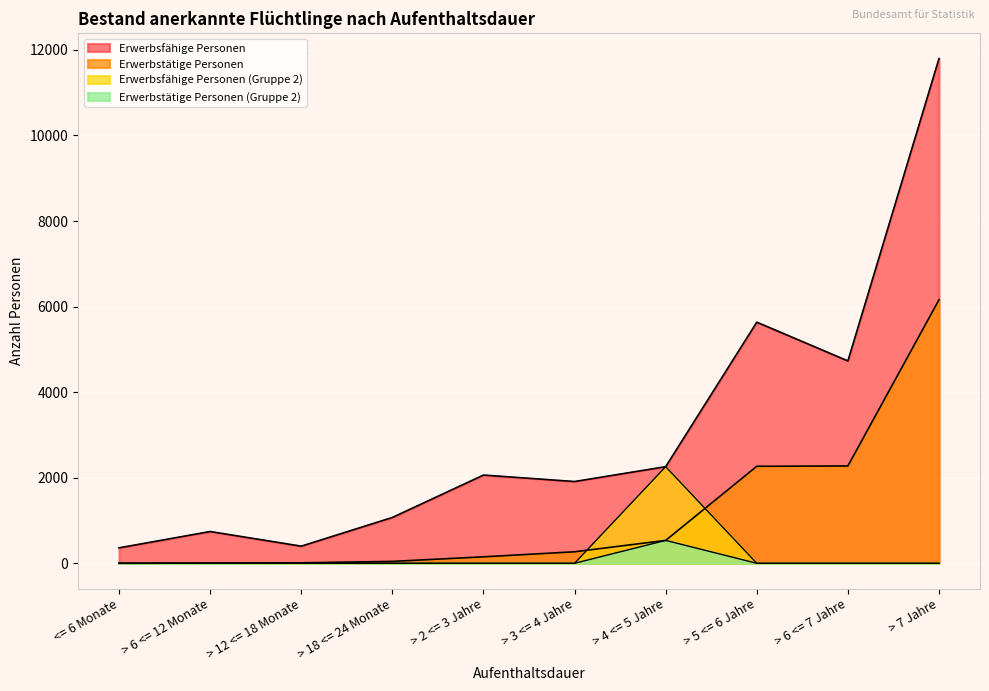

Is it true that Erwerbstätige Personen (Gruppe 2) equals 0 at > 7 Jahre?

True